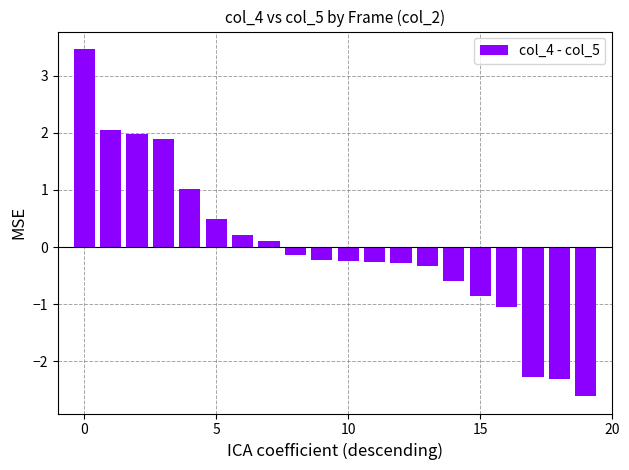

What is the value of the 10th bar from the left?

-0.2